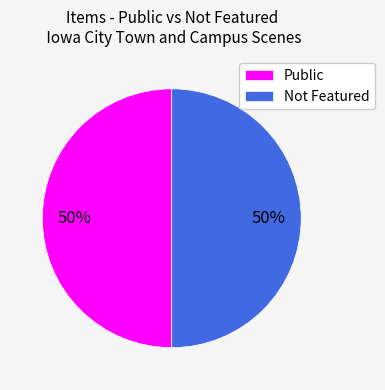

What is the ratio of the value at Not Featured to the value at Public?

1.0